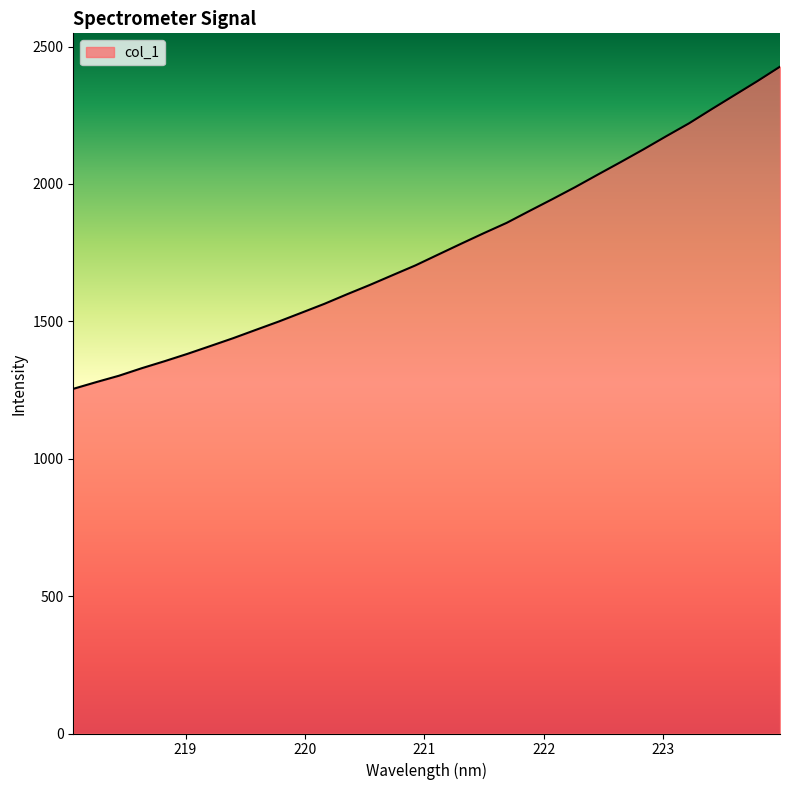

What is the minimum value shown in the chart?

1254.3